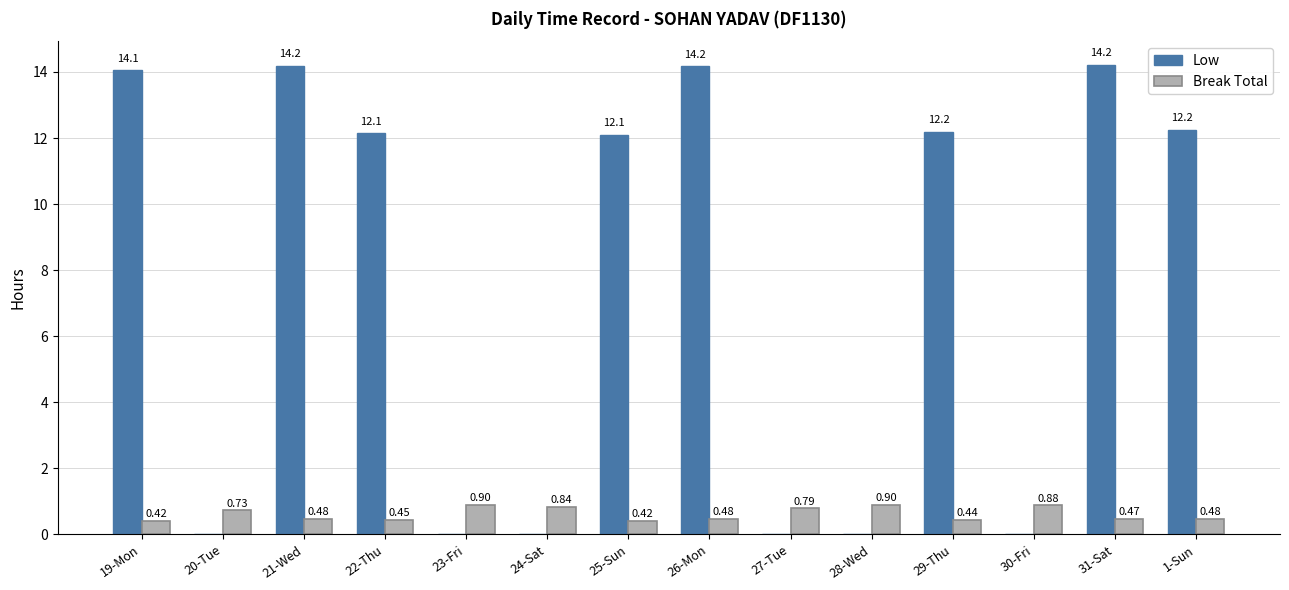

What is the sum of all Low values?

105.3